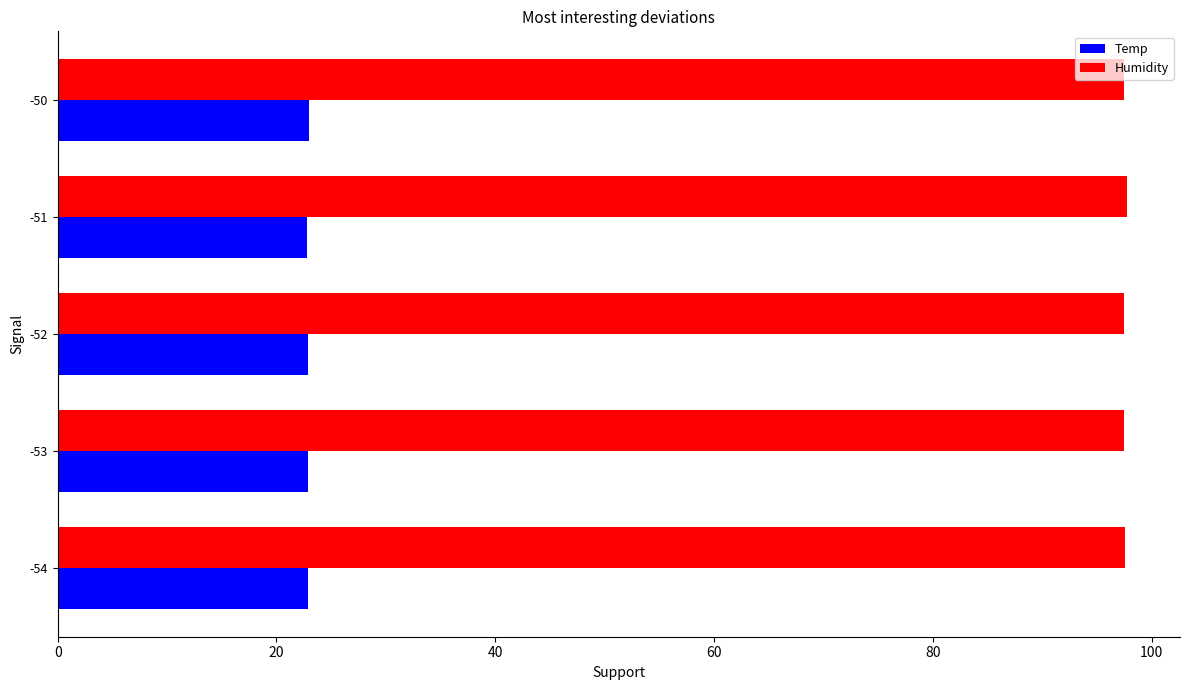

What is the maximum value shown in the chart?

97.7